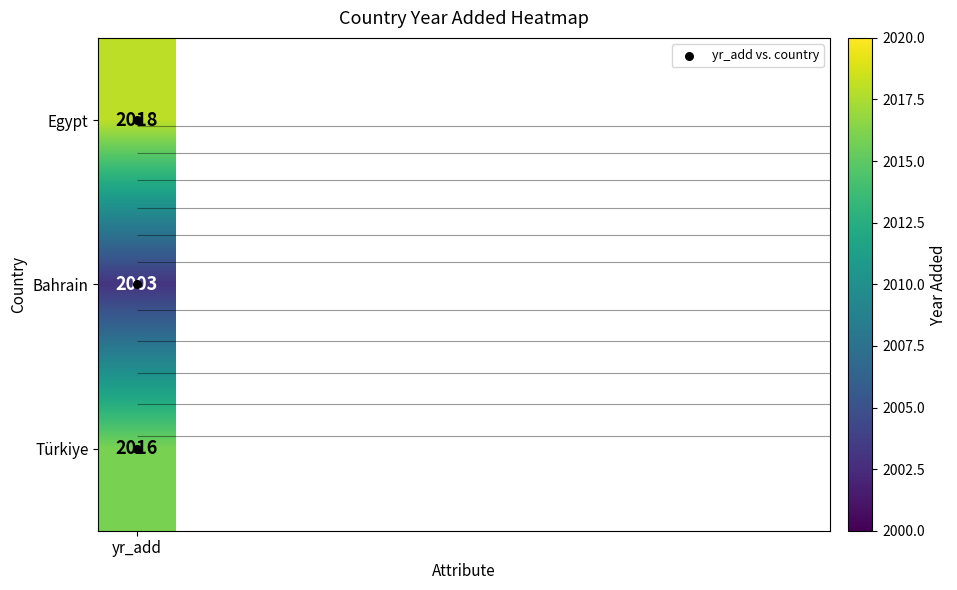

At which category does the chart reach its minimum across all series?

yr_add